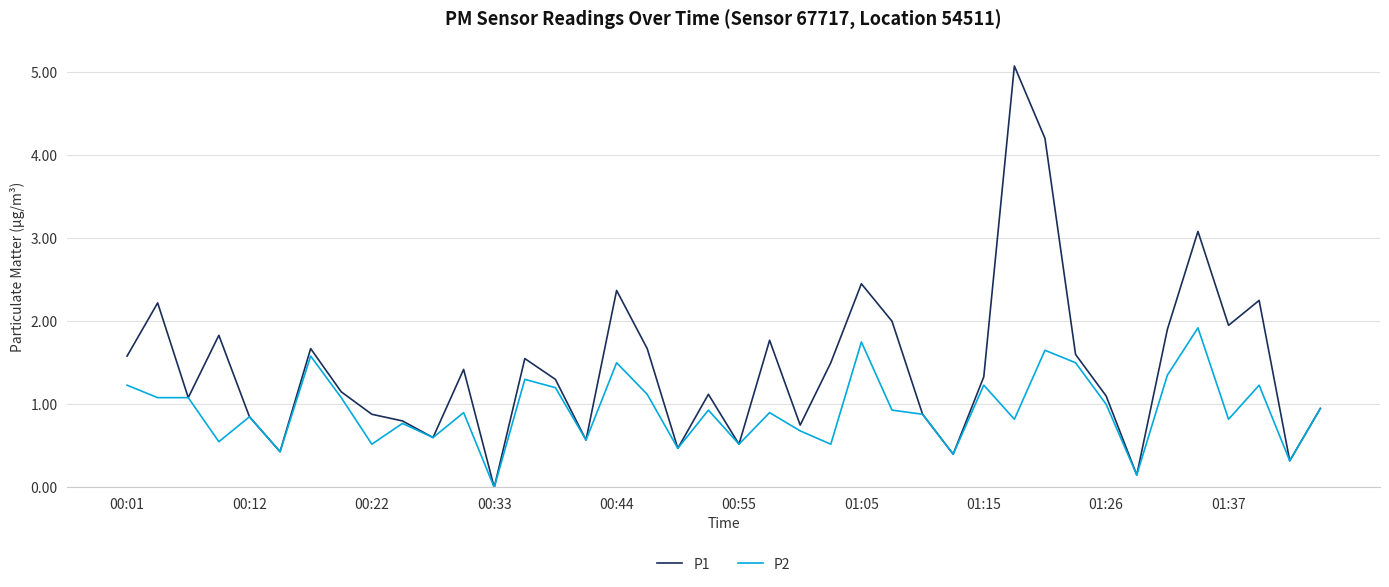

How many distinct data groups are displayed?

2